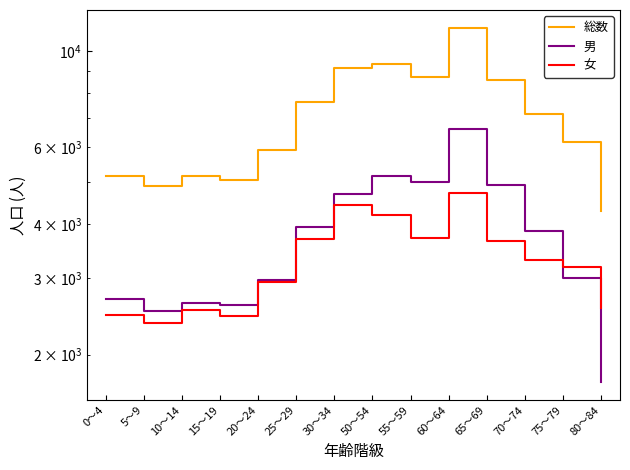

Rank the series by their maximum value, from lowest to highest.

女, 男, 総数